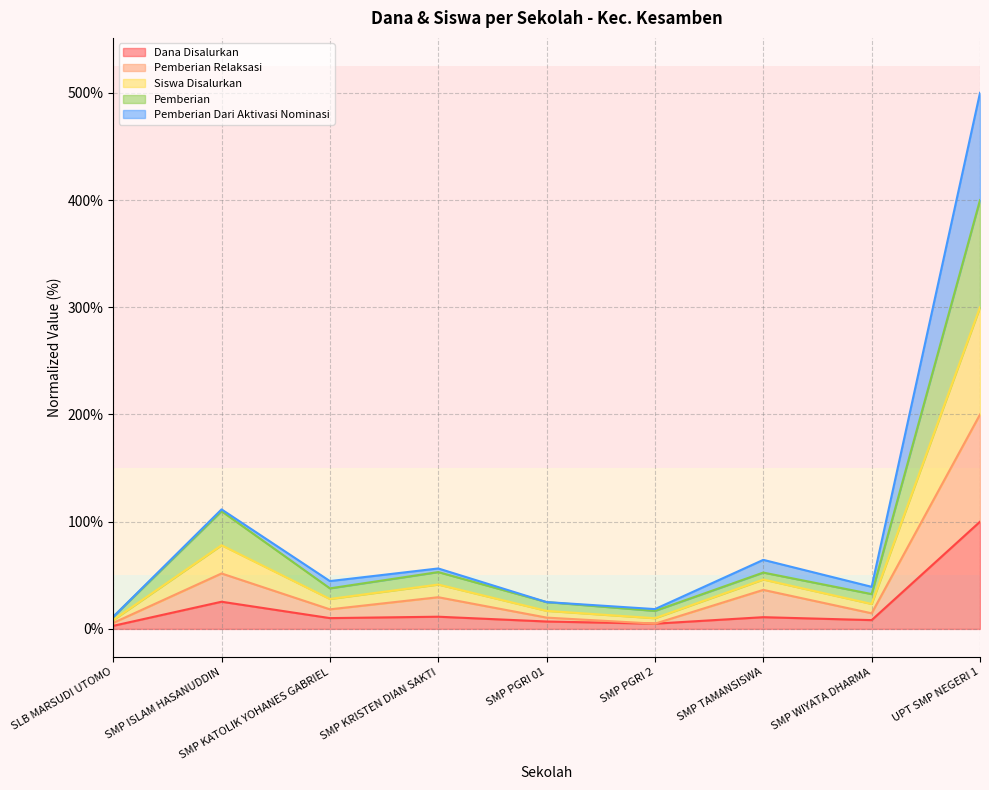

What is the difference between the highest and lowest values at SMP ISLAM HASANUDDIN?

86.1